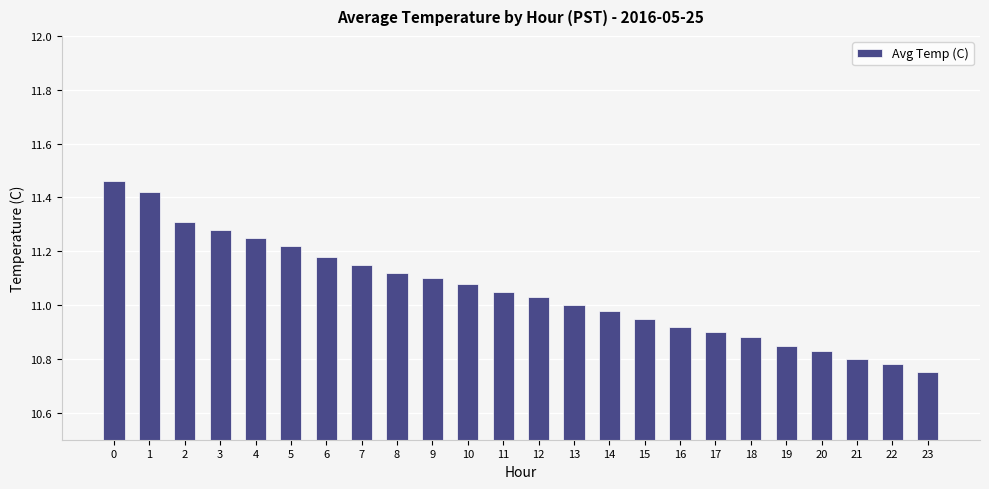

Between 21 and 4, which is larger?

4